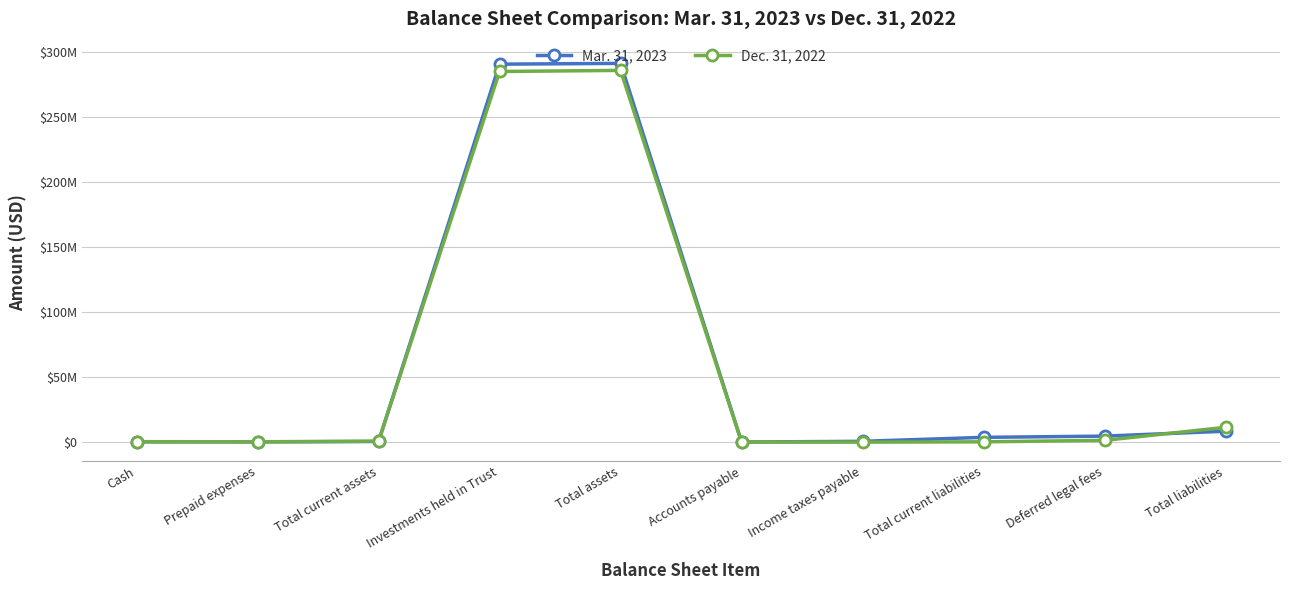

Reading left to right, what are all the values shown in this chart?

Mar. 31, 2023: Cash=319116	Prepaid expenses=281250	Total current assets=600366	Investments held in Trust=290471949	Total assets=291072315	Accounts payable=176425	Income taxes payable=717100	Total current liabilities=3773738	Deferred legal fees=4717470	Total liabilities=8491208
Dec. 31, 2022: Cash=468461	Prepaid expenses=375000	Total current assets=843461	Investments held in Trust=284840707	Total assets=285684168	Accounts payable=235995	Income taxes payable=87473	Total current liabilities=333932	Deferred legal fees=1469726	Total liabilities=11463658